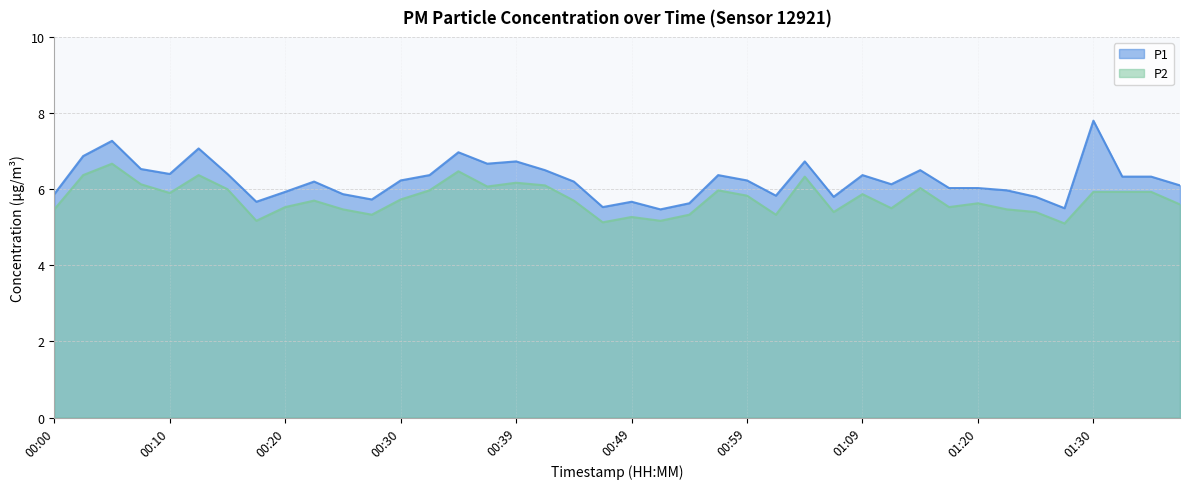

What is the sum of the P1 values at 01:38 and 00:05?

13.4